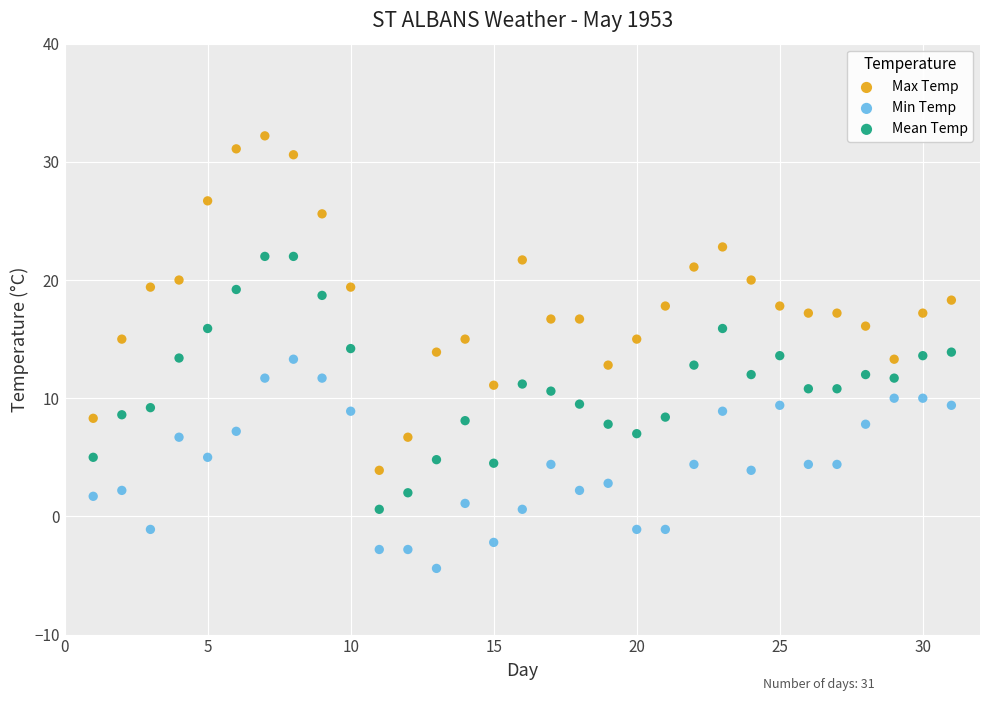

Which series has the largest Y range (max minus min)?

Max Temp